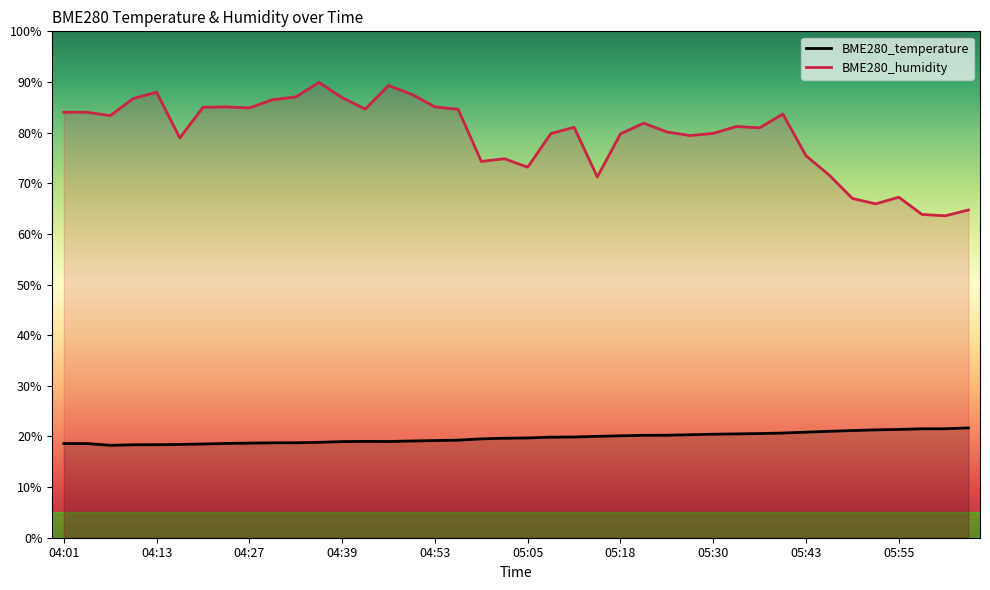

Reading right to left, what are all the values shown in this chart?

BME280_temperature: 21.7	21.5	21.5	21.4	21.3	21.2	21.0	20.9	20.7	20.6	20.5	20.4	20.3	20.2	20.2	20.1	20.0	19.9	19.9	19.7	19.6	19.5	19.3	19.2	19.1	19.0	19.0	19.0	18.8	18.8	18.7	18.7	18.6	18.5	18.4	18.4	18.4	18.2	18.6	18.6
BME280_humidity: 64.7	63.6	63.8	67.2	65.9	67.0	71.6	75.4	83.7	81.0	81.2	79.8	79.4	80.1	81.9	79.8	71.2	81.0	79.8	73.2	74.8	74.3	84.6	85.1	87.6	89.3	84.7	86.9	89.9	87.0	86.5	84.9	85.1	85.0	78.9	88.0	86.8	83.3	84.0	84.0